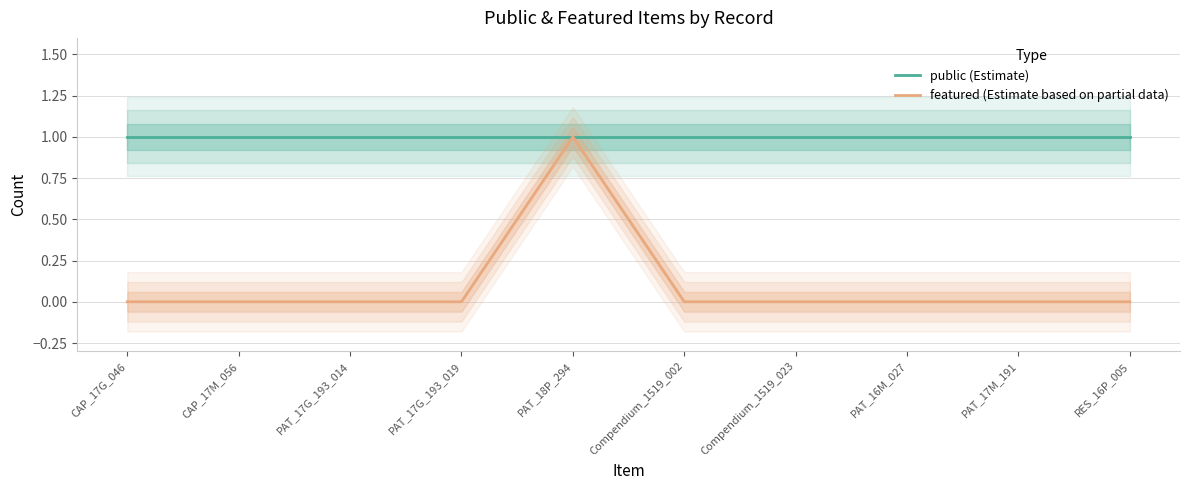

List the series in order of their overall mean, lowest first.

featured (Estimate based on partial data), public (Estimate)